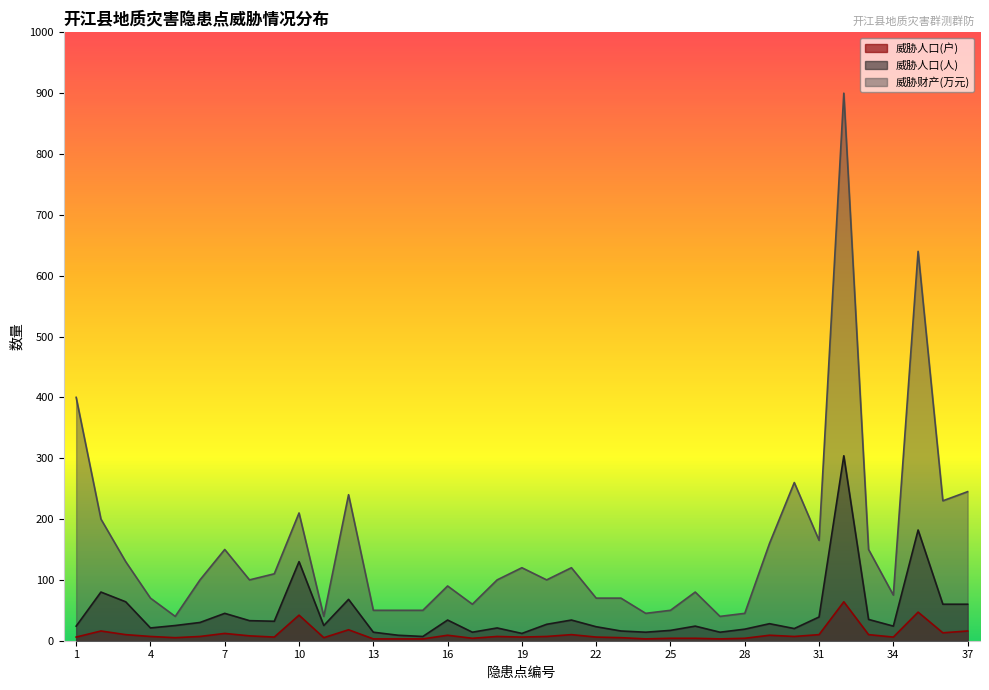

True or false: 威胁人口(人) has a value of 39 at 2.

False